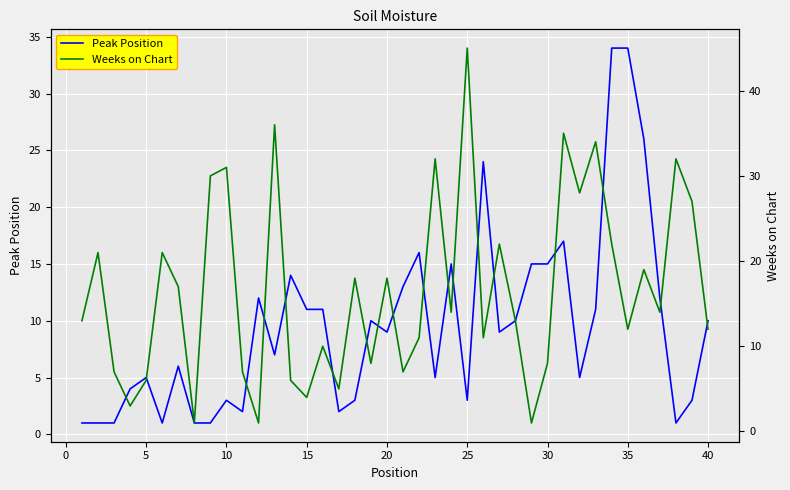

Reading left to right, what are all the values shown in this chart?

Peak Position: 1	1	1	4	5	1	6	1	1	3	2	12	7	14	11	11	2	3	10	9	13	16	5	15	3	24	9	10	15	15	17	5	11	34	34	26	12	1	3	10
Weeks on Chart: 13	21	7	3	6	21	17	1	30	31	7	1	36	6	4	10	5	18	8	18	7	11	32	14	45	11	22	13	1	8	35	28	34	22	12	19	14	32	27	12